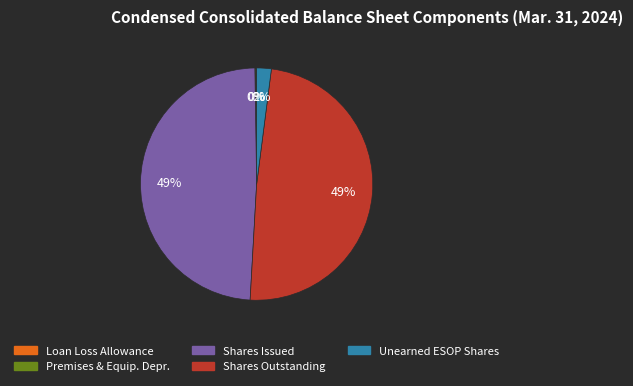

Does any single category account for the majority?

No